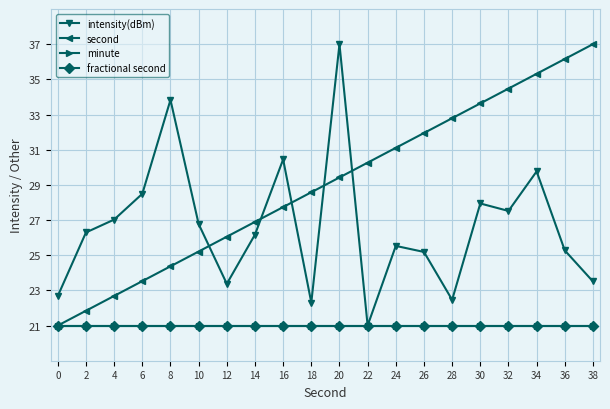

At which category does the chart reach its minimum across all series?

22